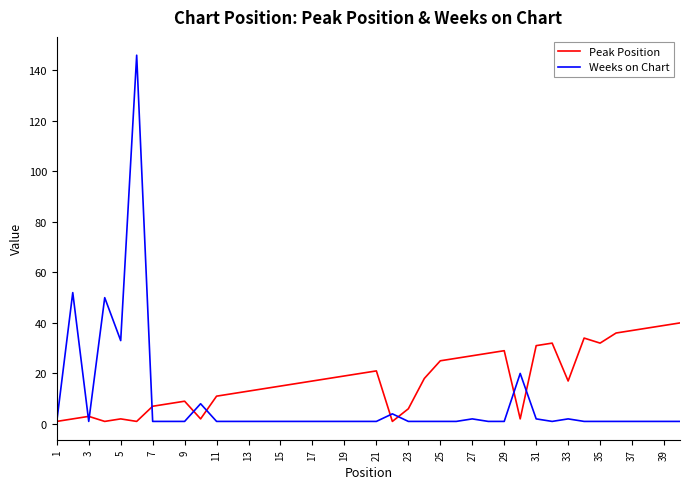

Which series has the largest range (max minus min)?

Weeks on Chart